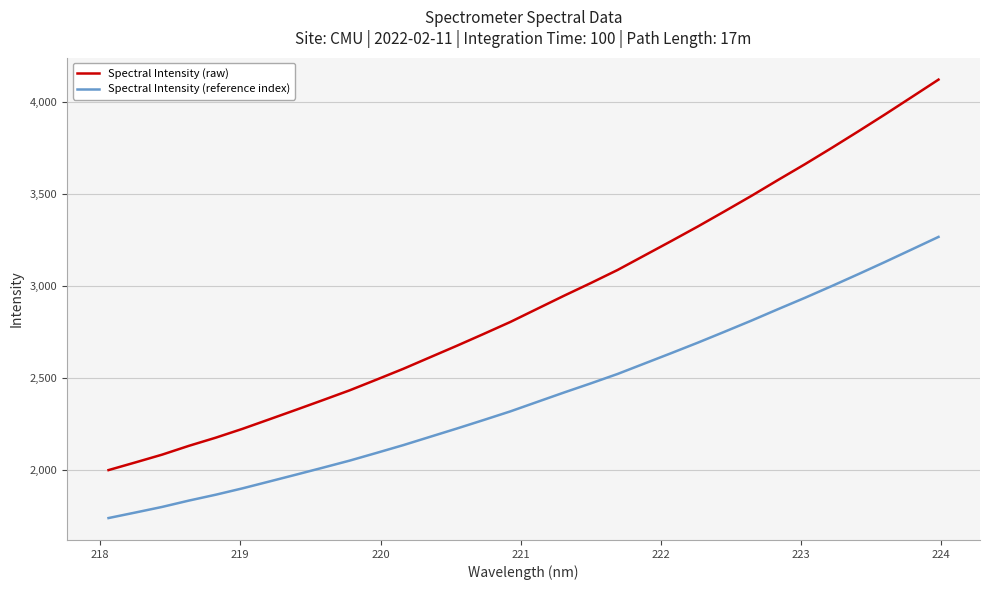

Which series has the largest range (max minus min)?

Spectral Intensity (raw)